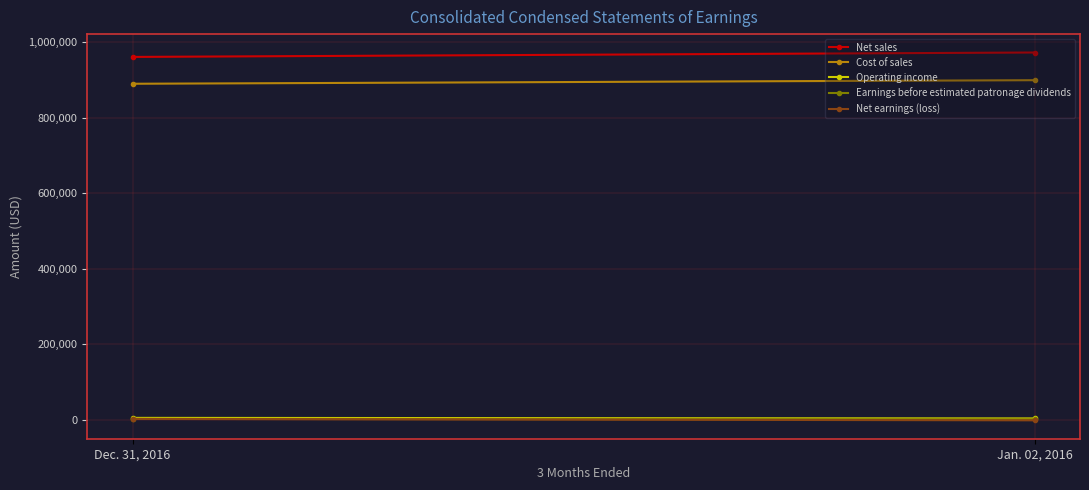

What is the minimum value for Earnings before estimated patronage dividends?

749